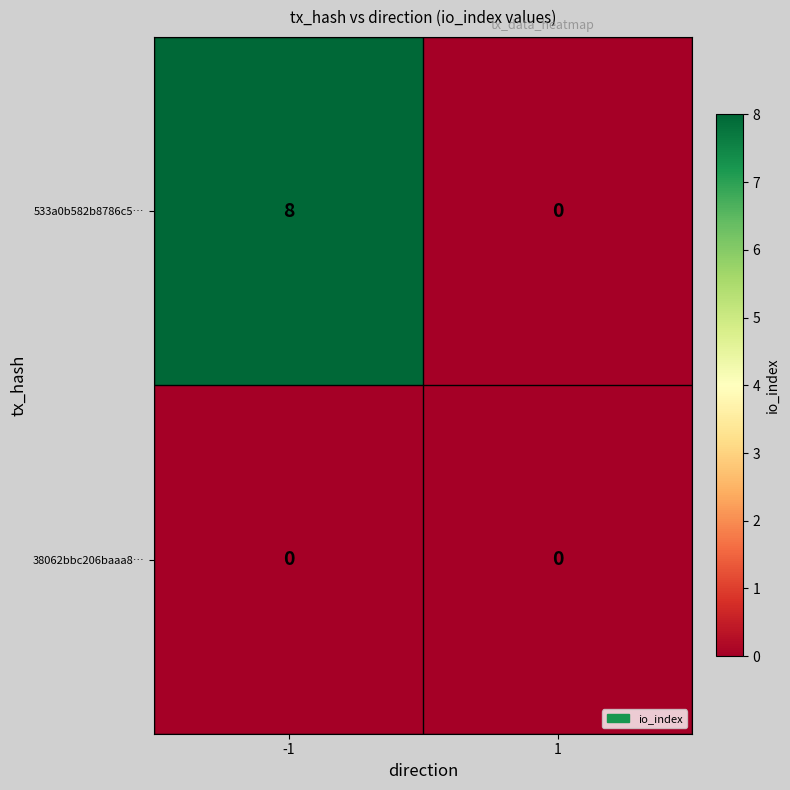

At how many categories does at least one series exceed 2?

1